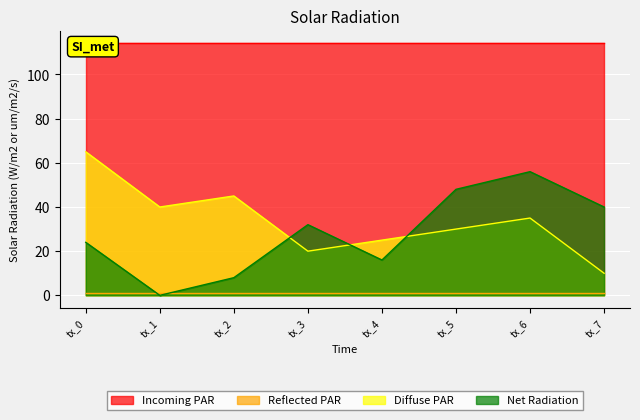

Rank the categories by Net Radiation value from highest to lowest.

tx_6, tx_5, tx_7, tx_3, tx_0, tx_4, tx_2, tx_1